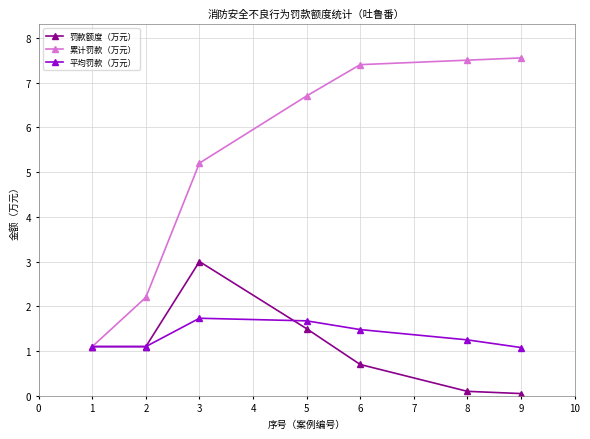

Which series has the widest spread of values?

累计罚款（万元）